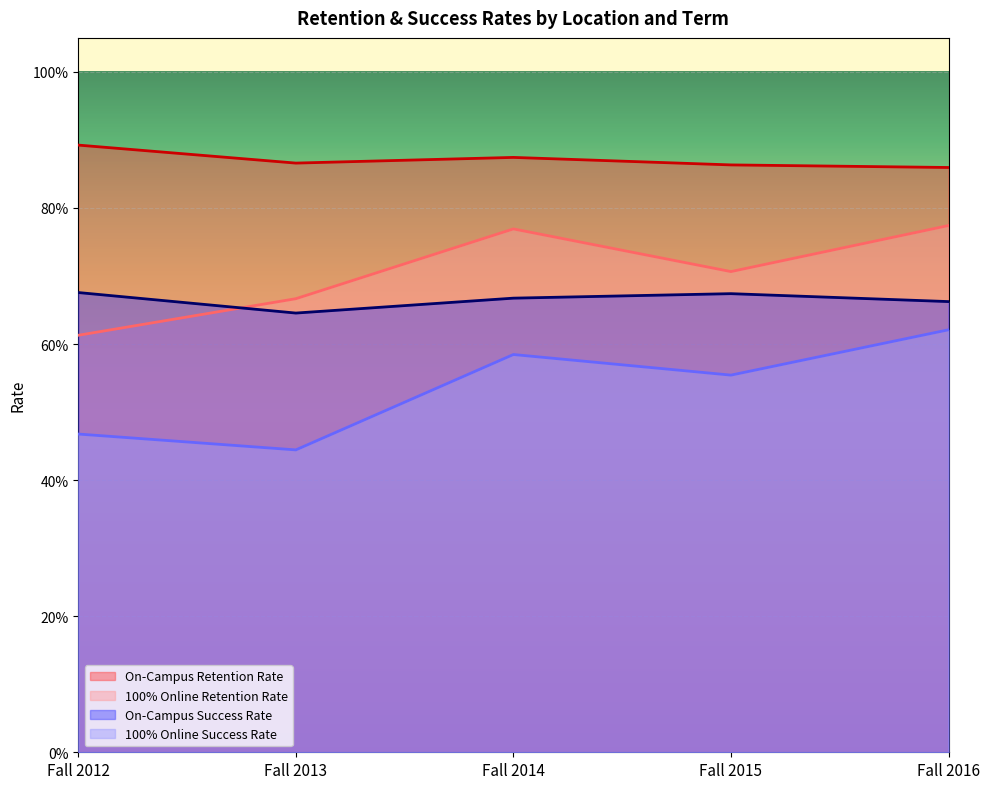

What is the sum of the On-Campus Success Rate values at Fall 2013 and Fall 2014?

1.3